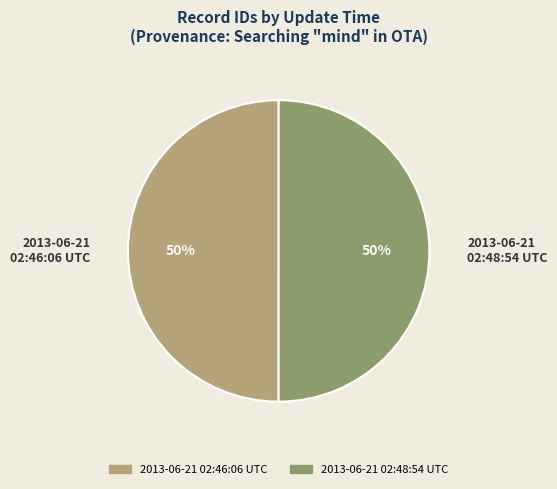

To the nearest percent, what portion does 2013-06-21 02:46:06 UTC represent?

50%